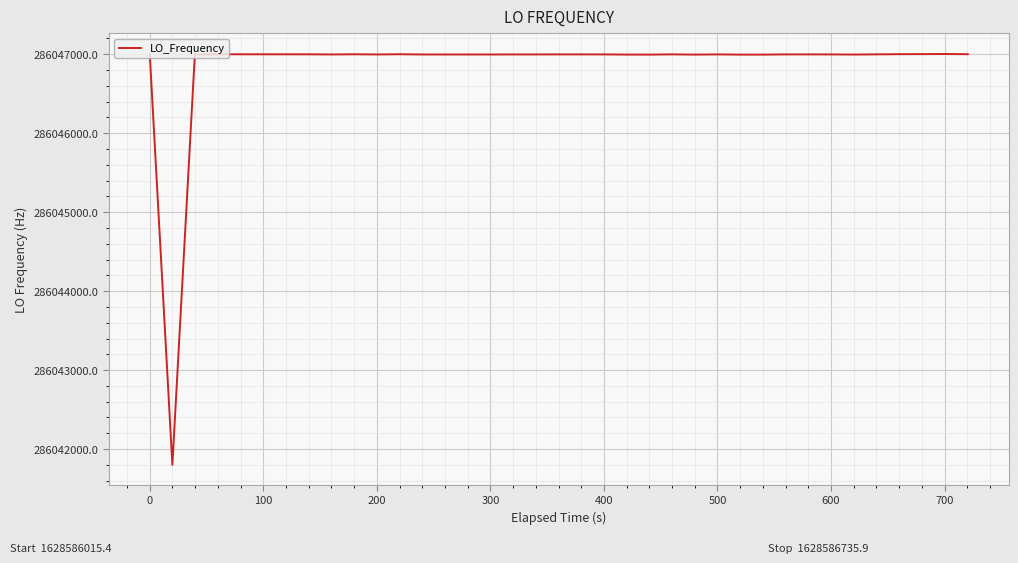

What is the minimum value shown in the chart?

286041800.0